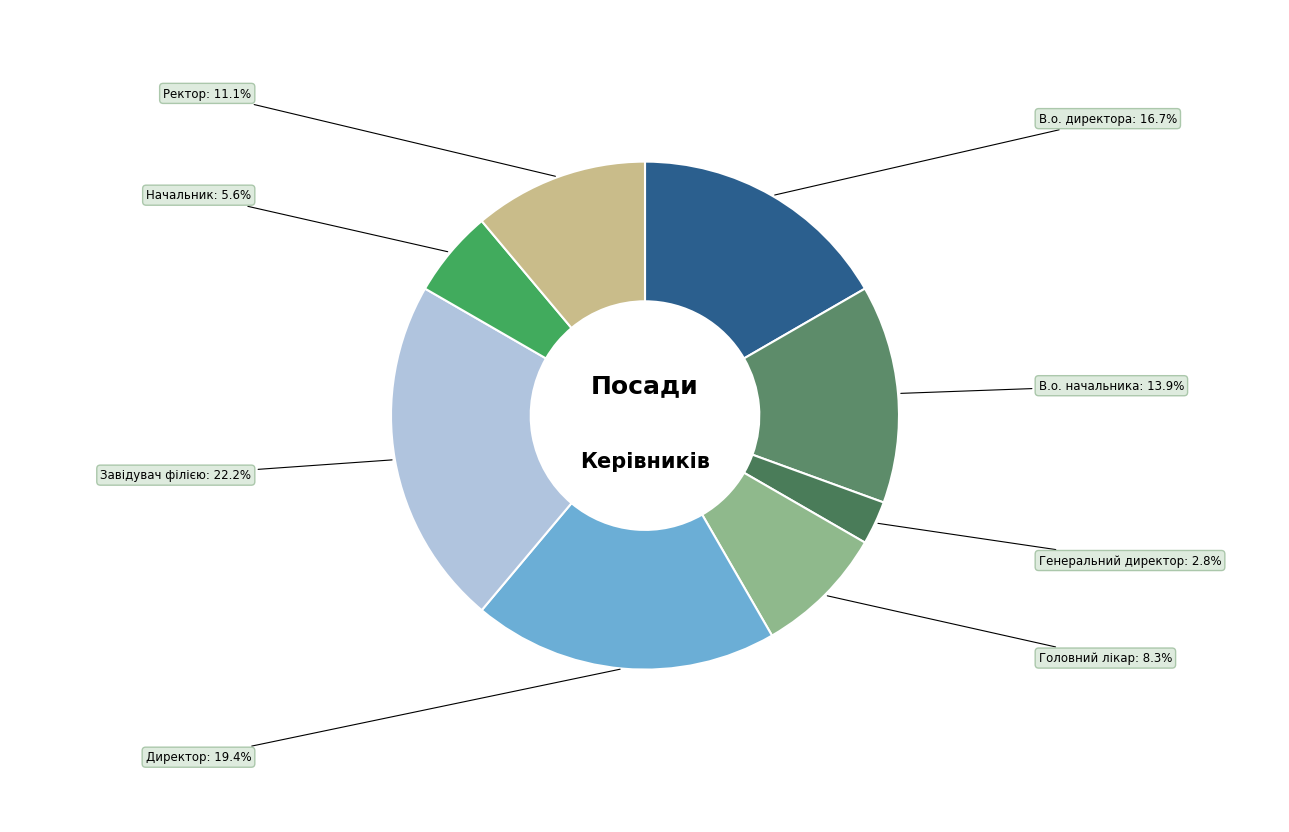

Between Начальник and Генеральний директор, which is larger?

Начальник